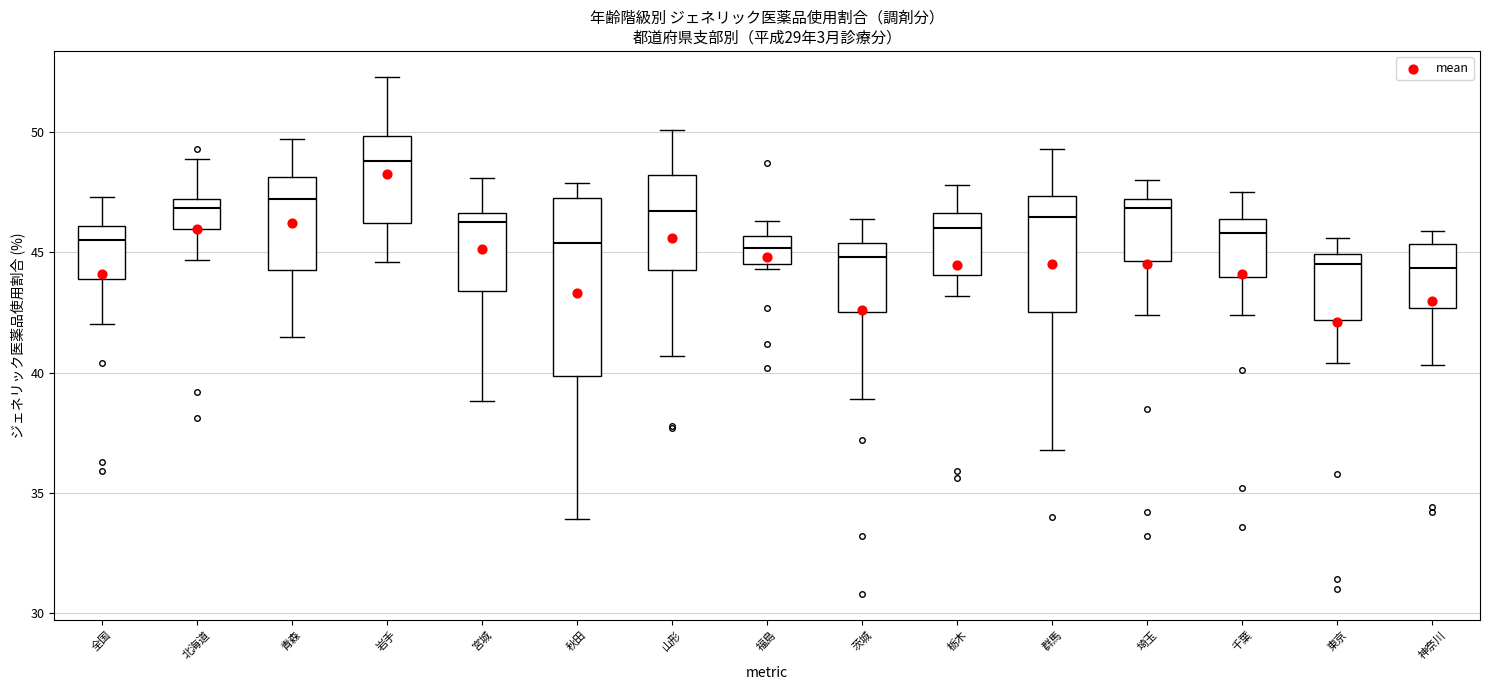

Where is the lower edge of the box for 神奈川 on the y-axis? The values are not printed on the chart, so give them approximately, as read against the axis.

42.5